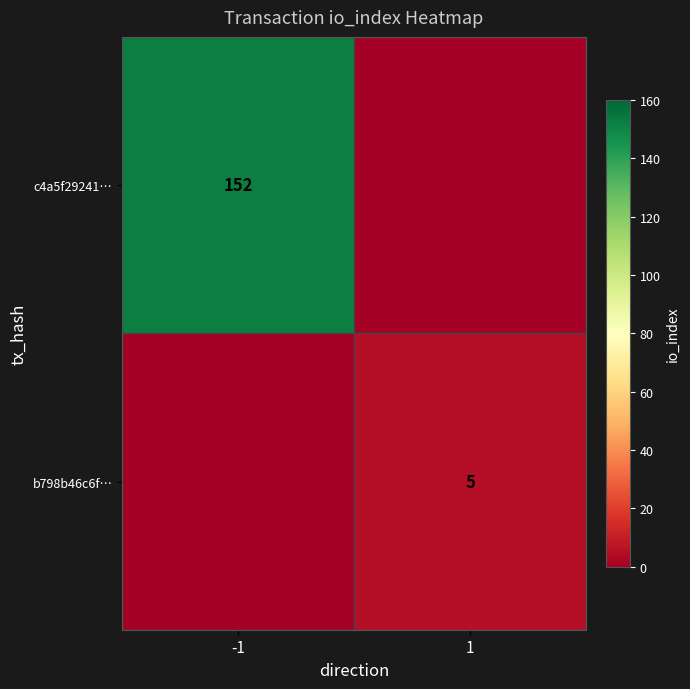

Between -1 and 1, which is larger?

-1